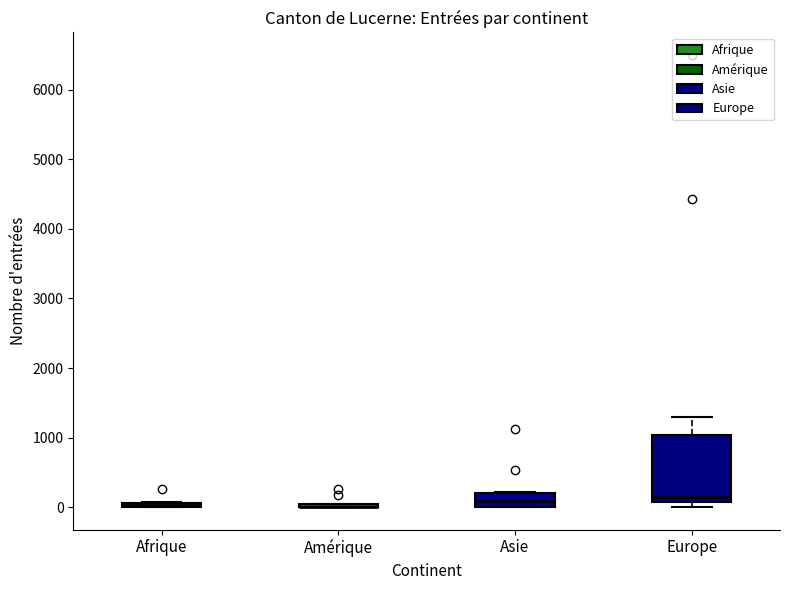

Which box is the tallest, from its lower edge to its upper edge?

Europe